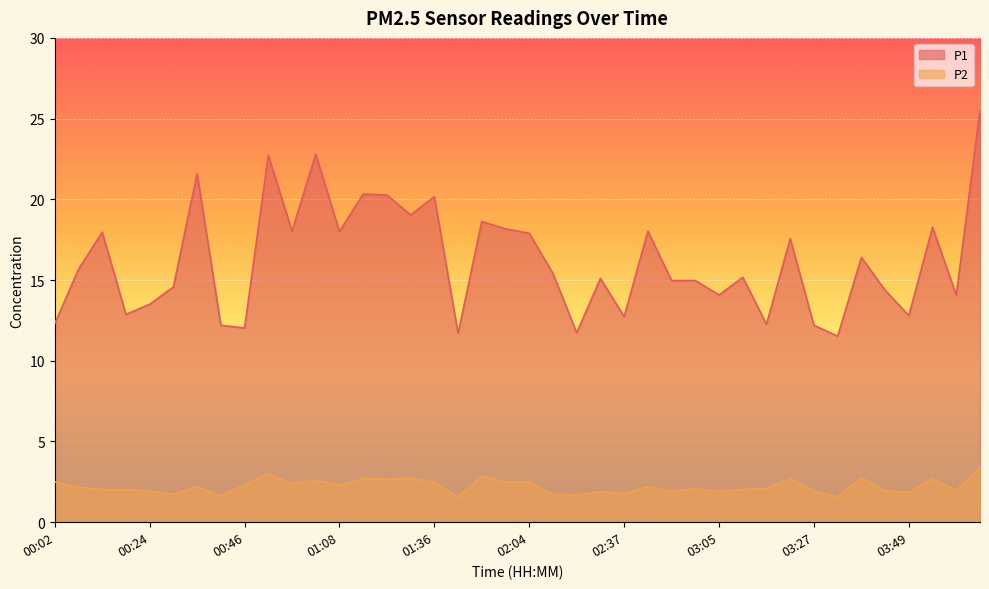

Reading left to right, extract all data points from this chart.

P1: 00:02=12.3	00:07=15.7	00:13=18.0	00:19=12.9	00:24=13.5	00:30=14.6	00:35=21.6	00:41=12.2	00:46=12.0	00:52=22.7	00:57=18.0	01:03=22.8	01:08=18.0	01:14=20.3	01:20=20.3	01:31=19.0	01:36=20.2	01:47=11.7	01:53=18.6	01:58=18.2	02:04=17.9	02:09=15.4	02:15=11.7	02:26=15.1	02:37=12.7	02:43=18.0	02:48=15.0	02:54=15.0	03:05=14.1	03:10=15.2	03:16=12.3	03:21=17.6	03:27=12.2	03:33=11.5	03:38=16.4	03:44=14.4	03:49=12.8	03:55=18.3	04:00=14.1	04:06=25.5
P2: 00:02=2.5	00:07=2.2	00:13=2.0	00:19=2.0	00:24=1.9	00:30=1.7	00:35=2.2	00:41=1.6	00:46=2.3	00:52=3.0	00:57=2.4	01:03=2.6	01:08=2.3	01:14=2.7	01:20=2.7	01:31=2.7	01:36=2.5	01:47=1.6	01:53=2.9	01:58=2.5	02:04=2.5	02:09=1.7	02:15=1.7	02:26=1.9	02:37=1.8	02:43=2.2	02:48=1.9	02:54=2.1	03:05=1.9	03:10=2.0	03:16=2.1	03:21=2.7	03:27=1.9	03:33=1.6	03:38=2.8	03:44=1.9	03:49=1.9	03:55=2.7	04:00=2.0	04:06=3.4